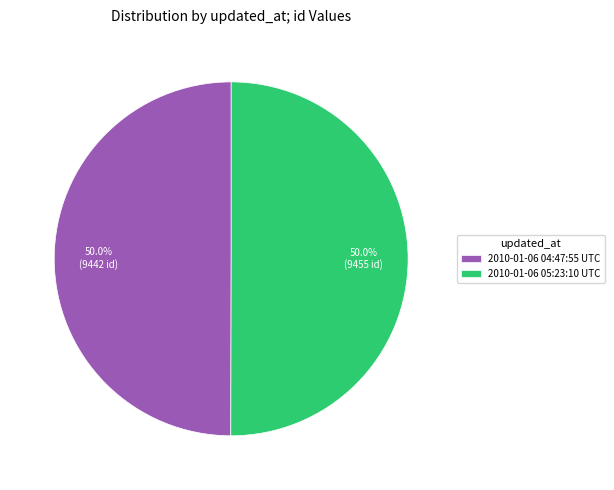

Is it true that 2010-01-06 05:23:10 UTC is 50% of the pie?

True